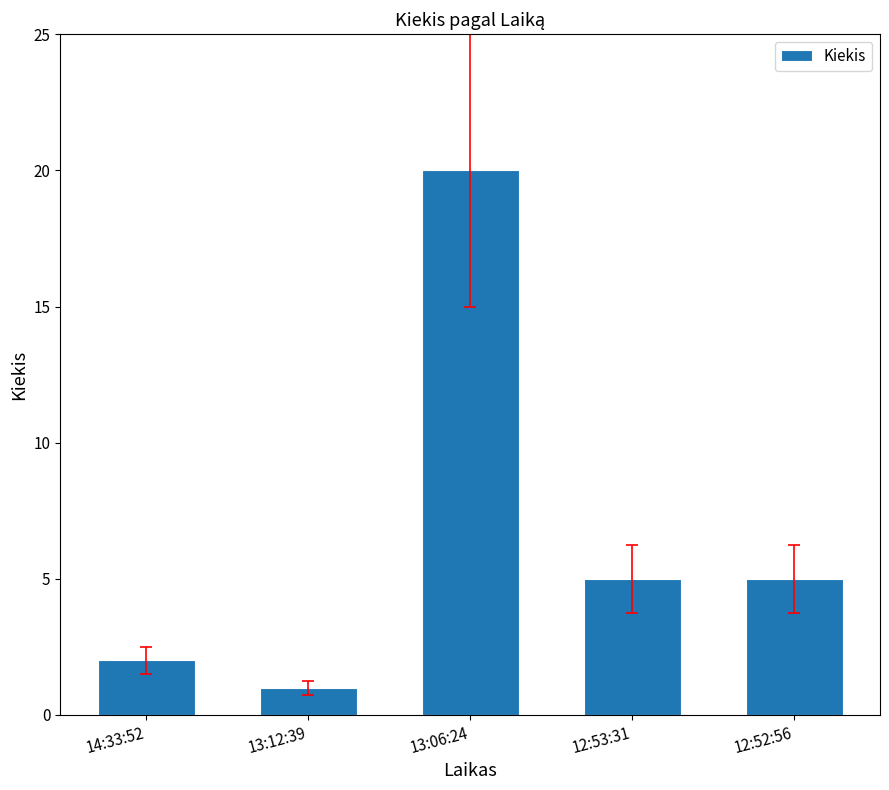

Reading left to right, what are all the values shown in this chart?

2	1	20	5	5